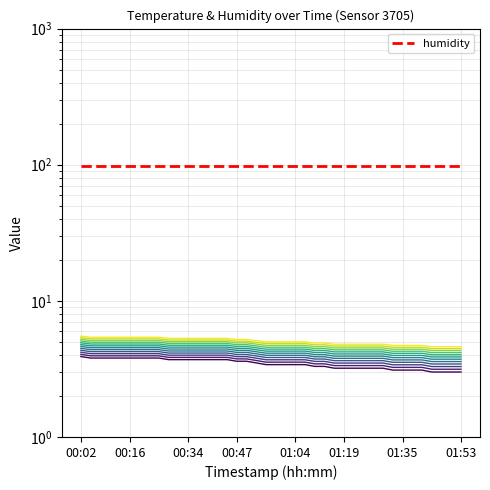

The value at 01:47 is 1.3. True or false?

False